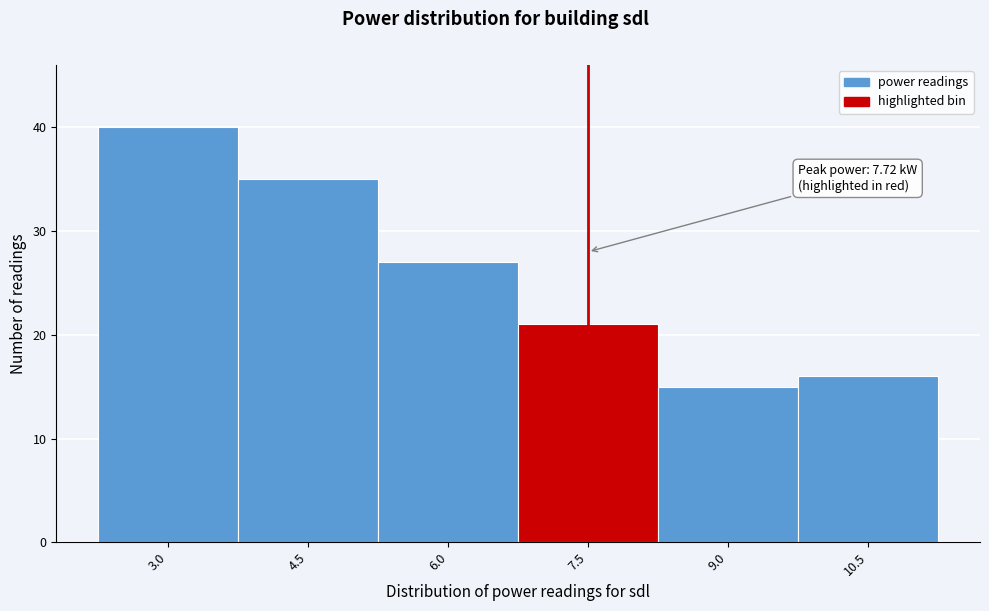

Reading right to left, list all the values displayed in this chart.

16	15	21	27	35	40